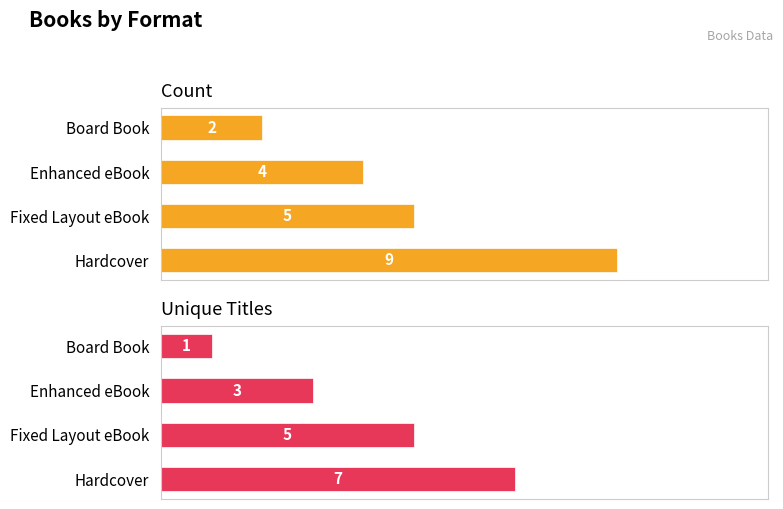

What is the average value of the Unique Titles series?

4